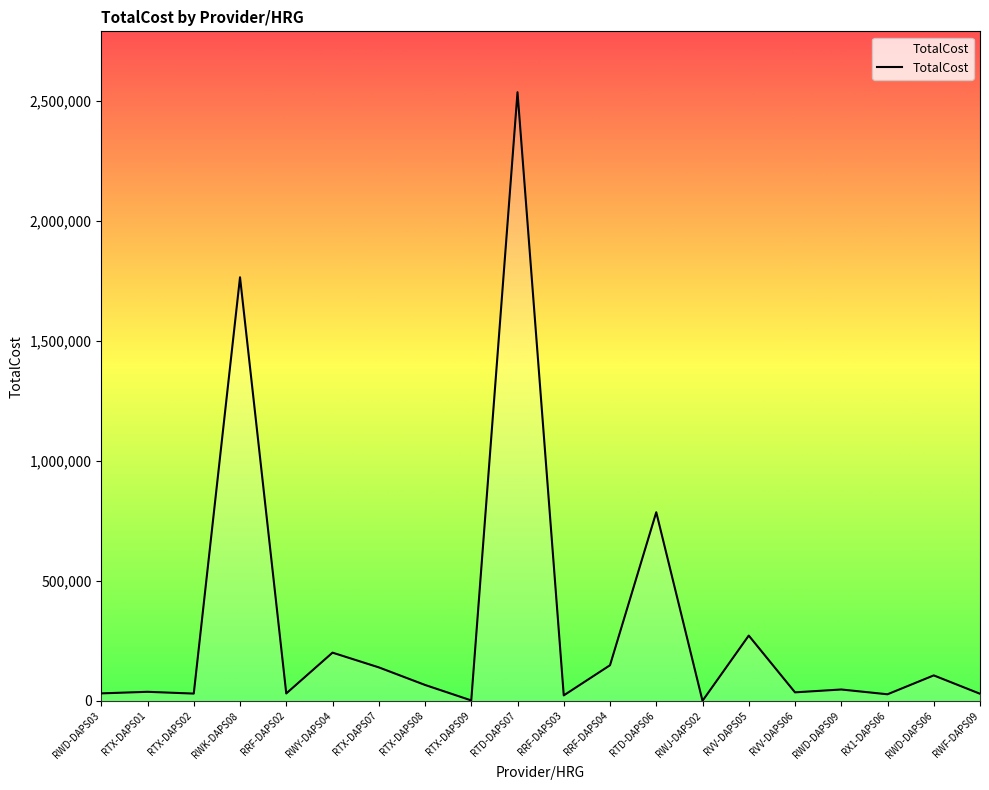

What is the greatest value displayed?

2535950.2